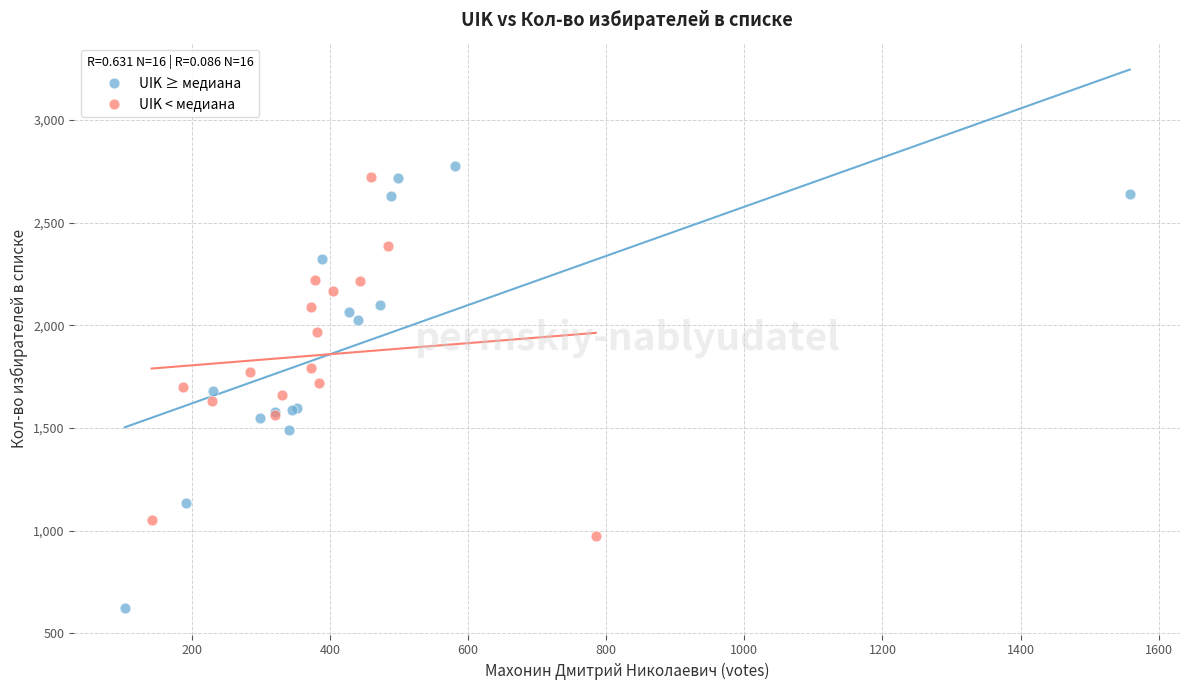

Which series reaches the maximum Y coordinate?

UIK ≥ медиана